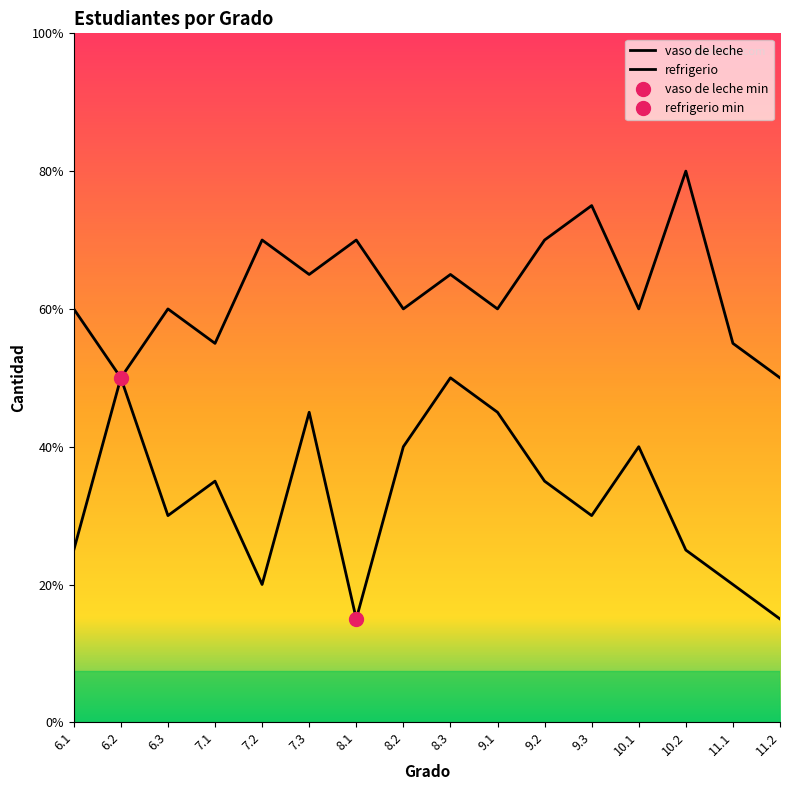

Where is the first local maximum for refrigerio?

6.2